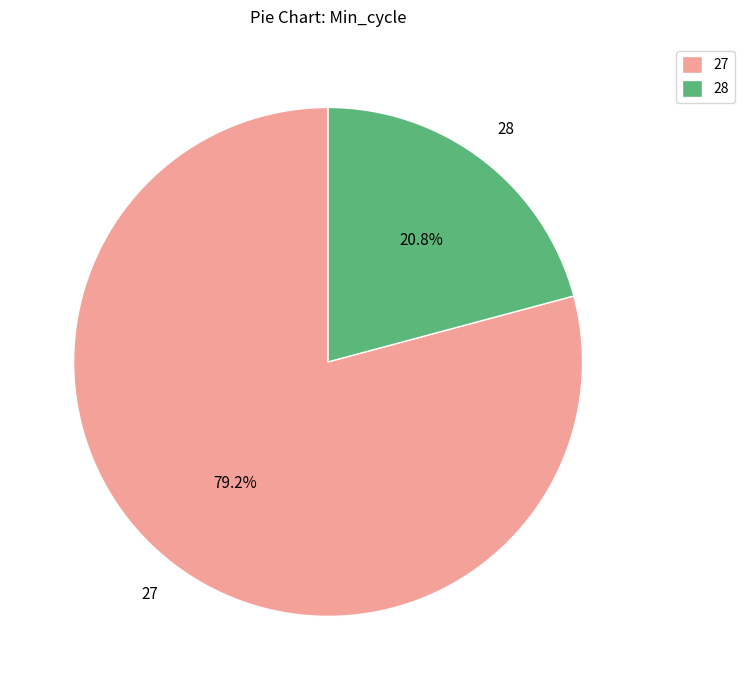

Which slice is the smallest?

28